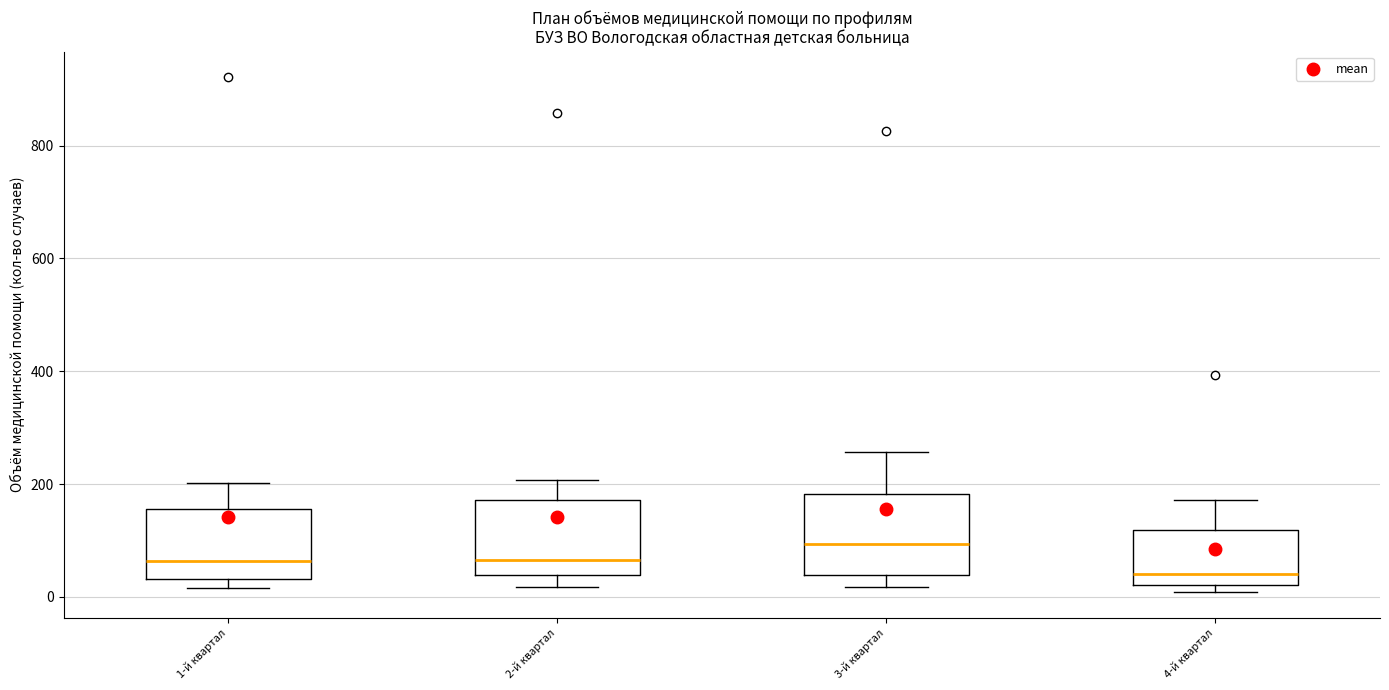

Reading left to right, transcribe this box plot: for each box, give where its median line is, the range the box spans, and where its two whiskers end, as read against the y-axis. The values are not printed on the chart, so give them approximately, as read against the axis.

1-й квартал: median 60, box 40 to 160, whiskers 20 to 200
2-й квартал: median 60, box 40 to 180, whiskers 20 to 200
3-й квартал: median 100, box 40 to 180, whiskers 20 to 260
4-й квартал: median 40, box 20 to 120, whiskers 0 to 180